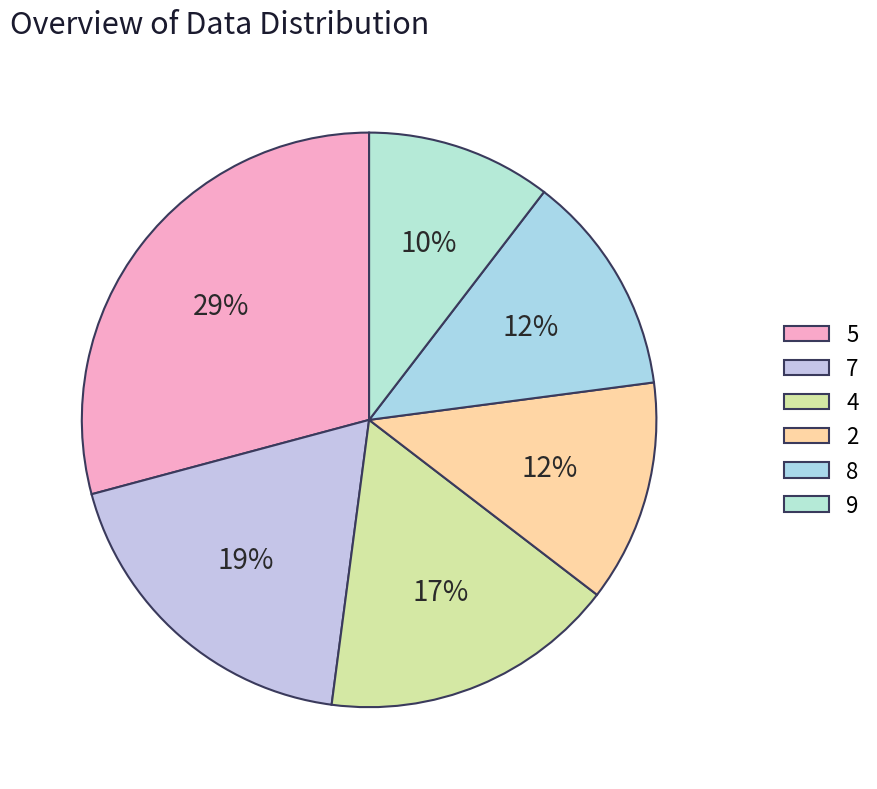

Does 2 represent more than half of the total?

No